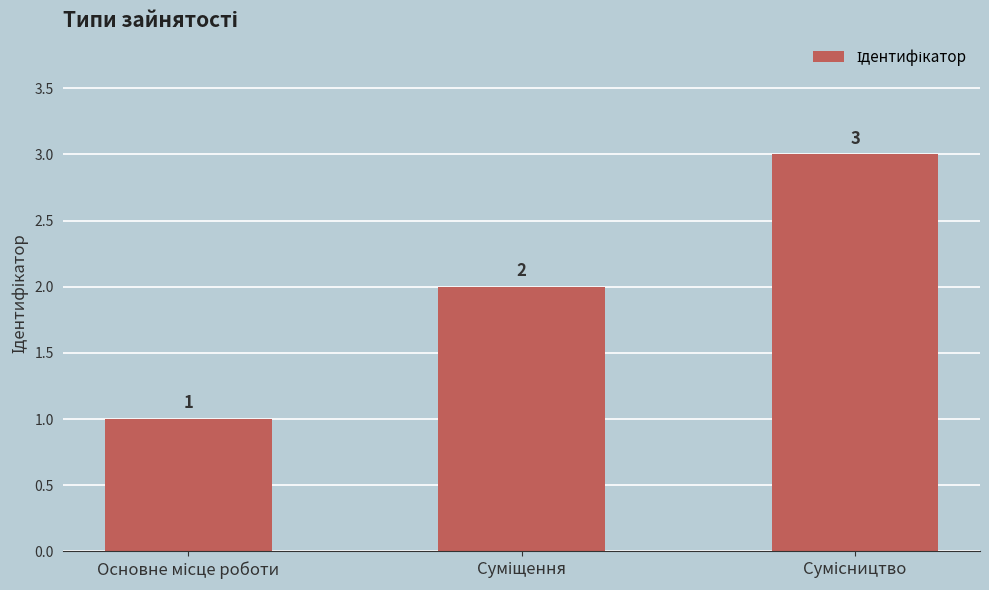

How many data points does each series have?

3